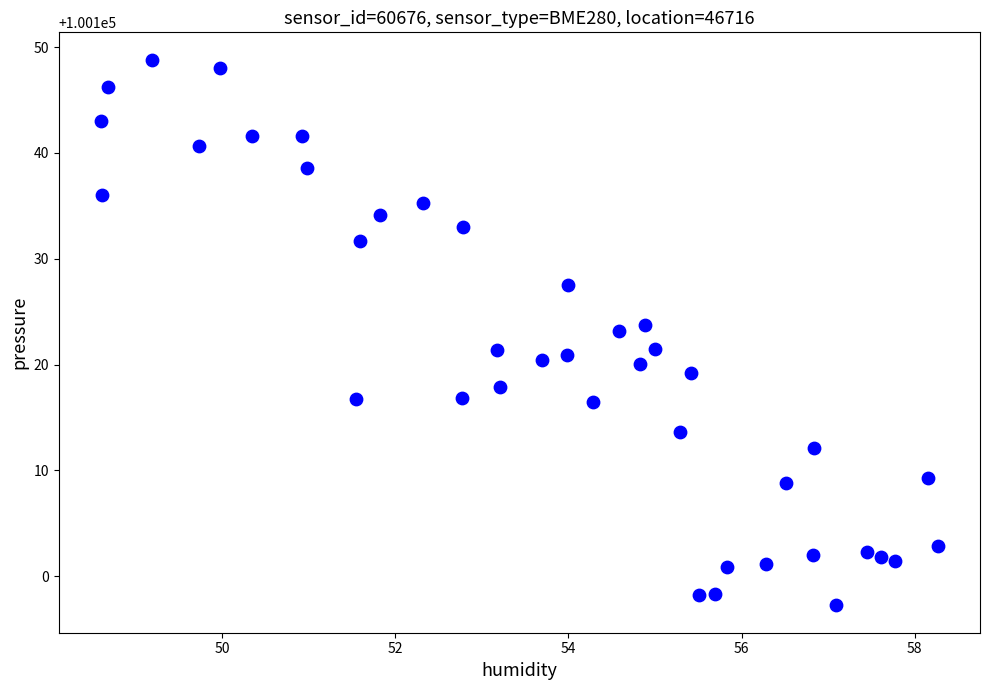

What is the range of X values (max minus min)?

9.7